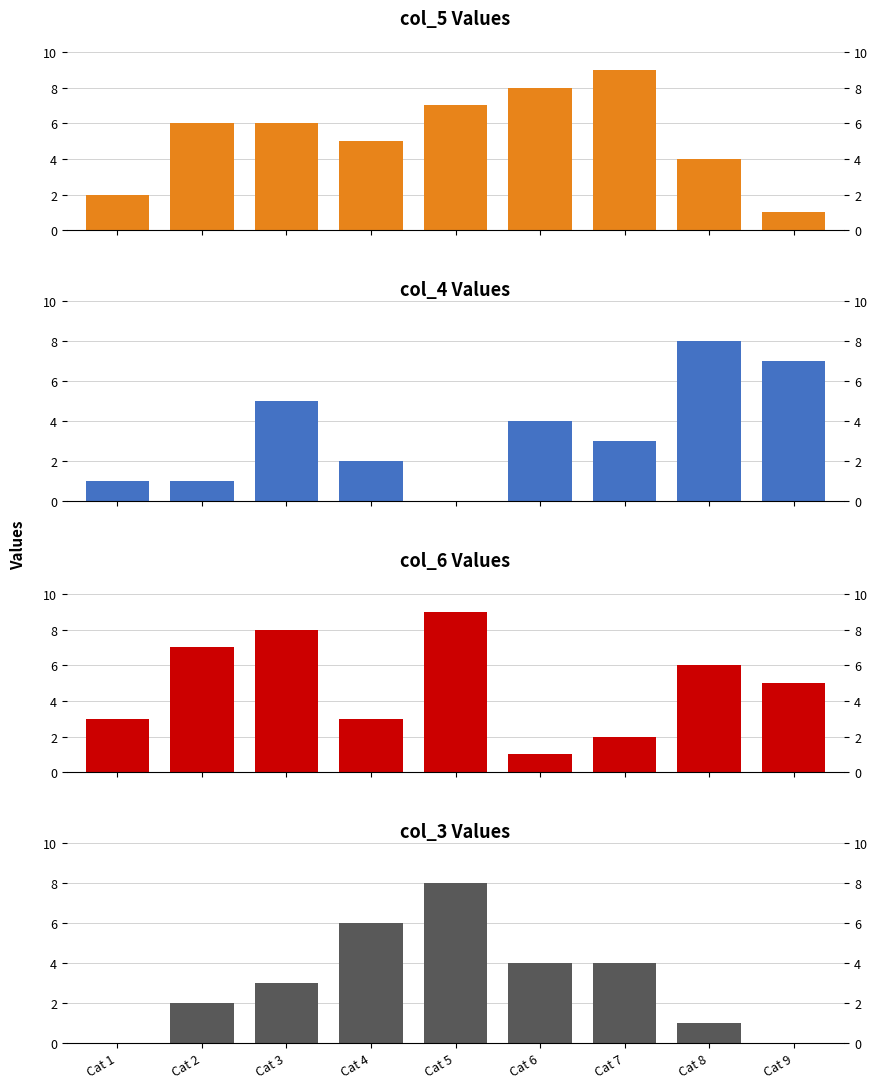

Reading left to right, transcribe all the data shown in this chart.

col_5: Cat 1=2	Cat 2=6	Cat 3=6	Cat 4=5	Cat 5=7	Cat 6=8	Cat 7=9	Cat 8=4	Cat 9=1
col_4: Cat 1=1	Cat 2=1	Cat 3=5	Cat 4=2	Cat 5=0	Cat 6=4	Cat 7=3	Cat 8=8	Cat 9=7
col_6: Cat 1=3	Cat 2=7	Cat 3=8	Cat 4=3	Cat 5=9	Cat 6=1	Cat 7=2	Cat 8=6	Cat 9=5
col_3: Cat 1=0	Cat 2=2	Cat 3=3	Cat 4=6	Cat 5=8	Cat 6=4	Cat 7=4	Cat 8=1	Cat 9=0